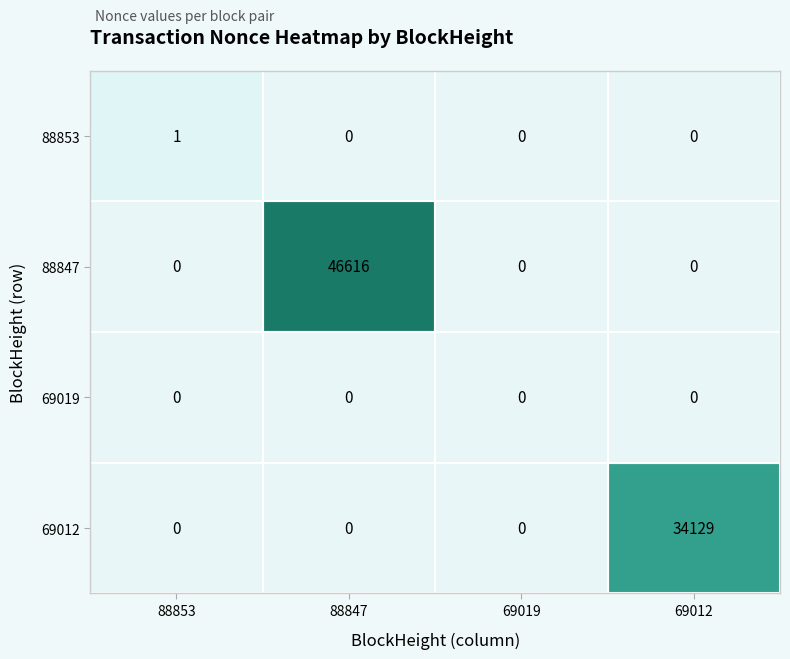

Rank the series by their maximum value, from highest to lowest.

88847, 69012, 88853, 69019